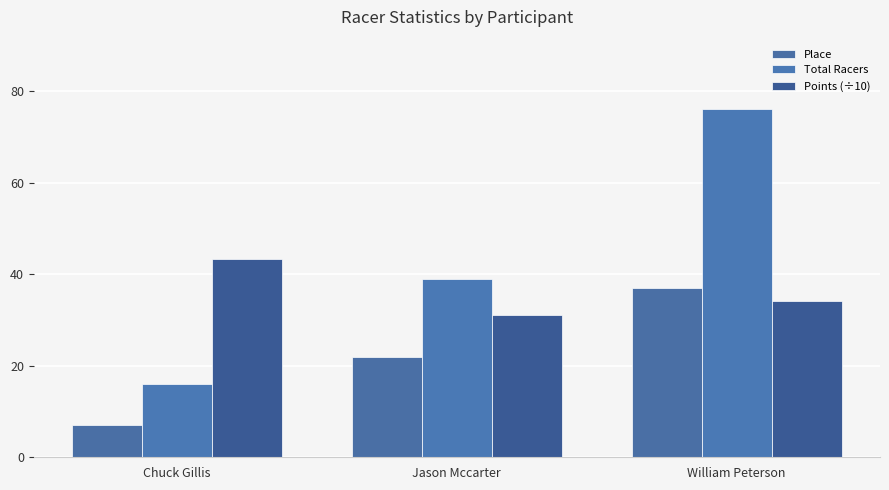

How many distinct data groups are displayed?

3